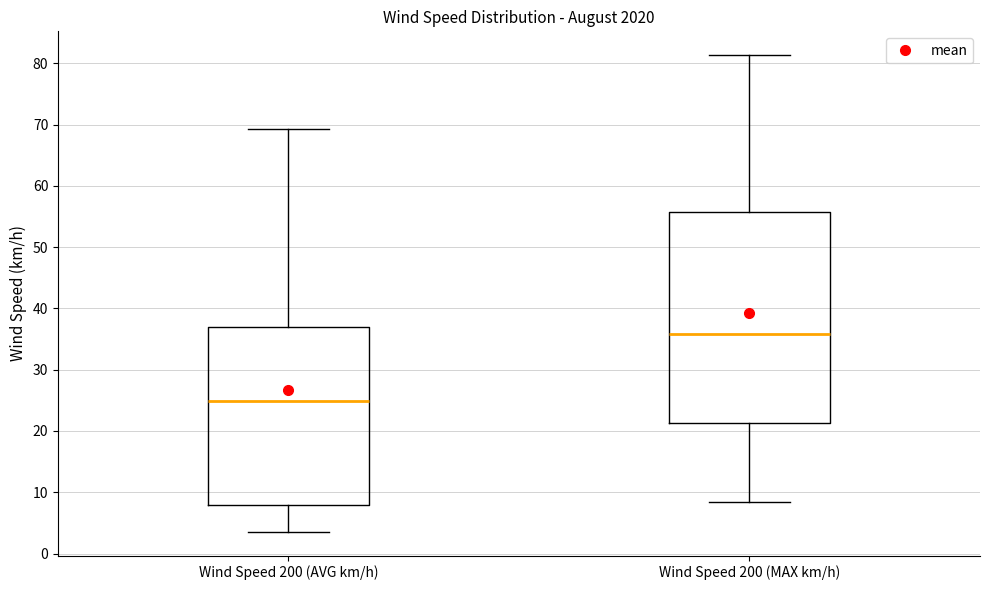

Which box's median line is the lowest?

Wind Speed 200 (AVG km/h)